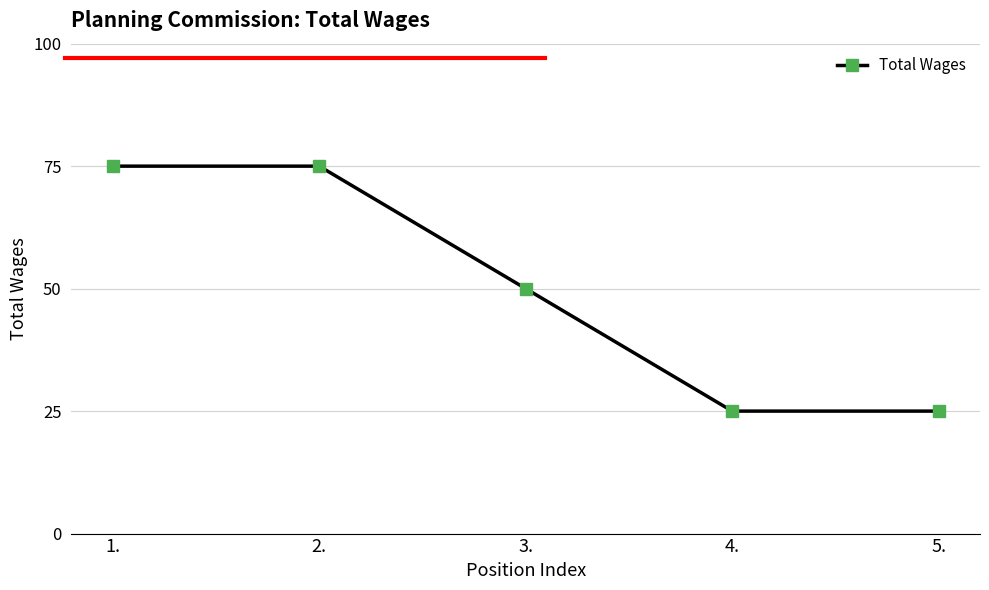

True or false: the data shows 75 at 2..

True